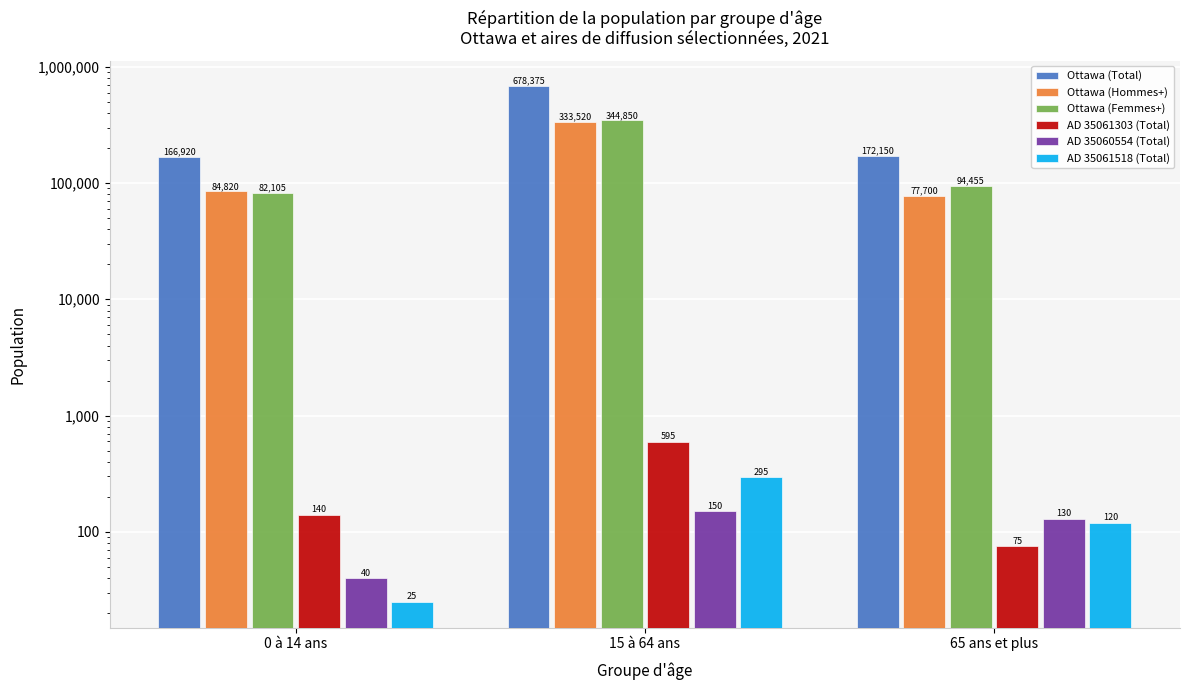

What is the value of the AD 35061518 (Total) bar at the 3rd from the left?

120